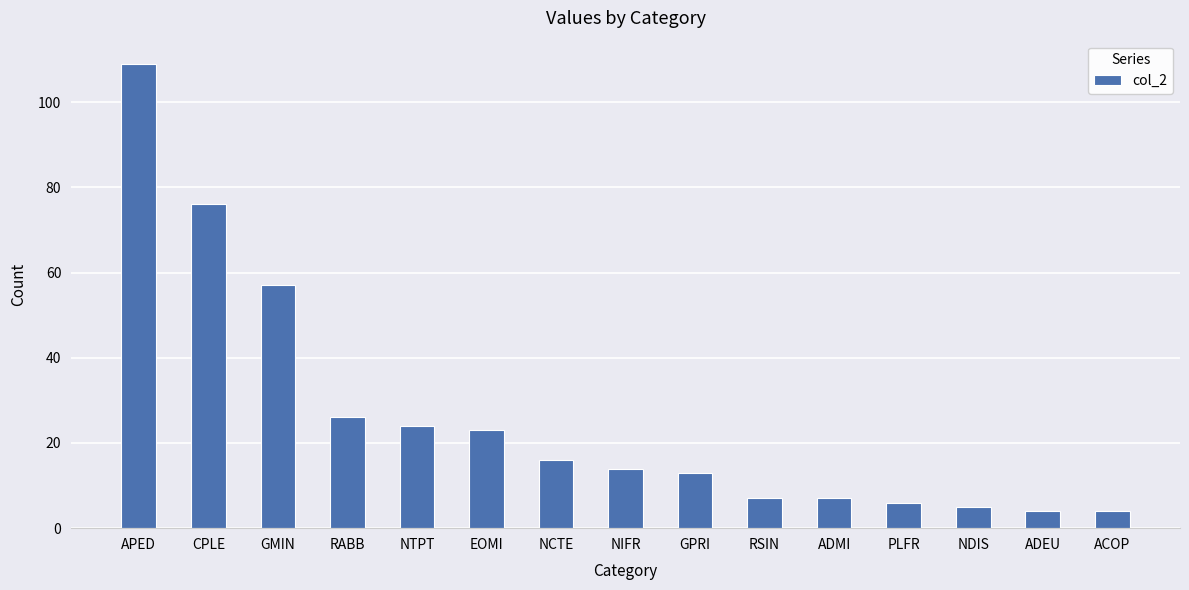

Are the bars grouped side by side (vs. stacked)?

No